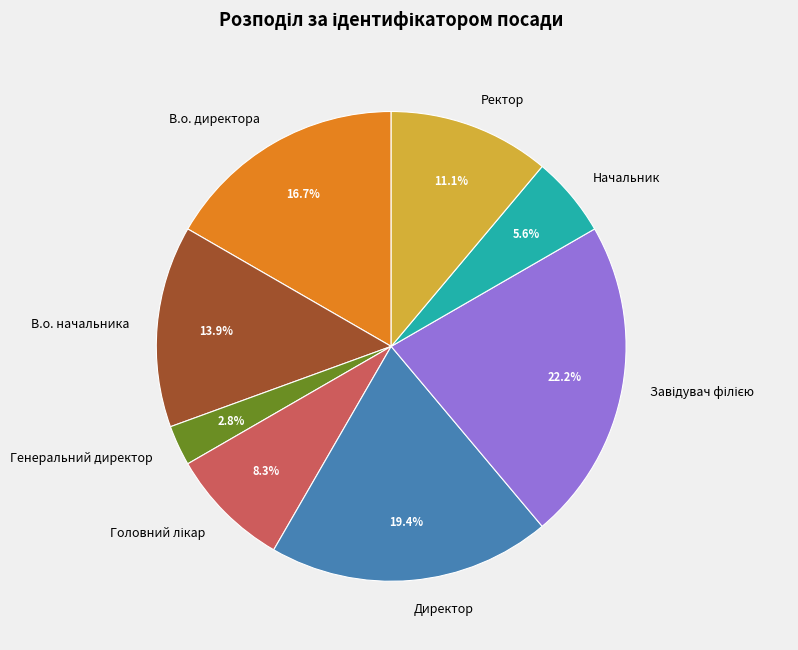

How many slices are in this pie chart?

8